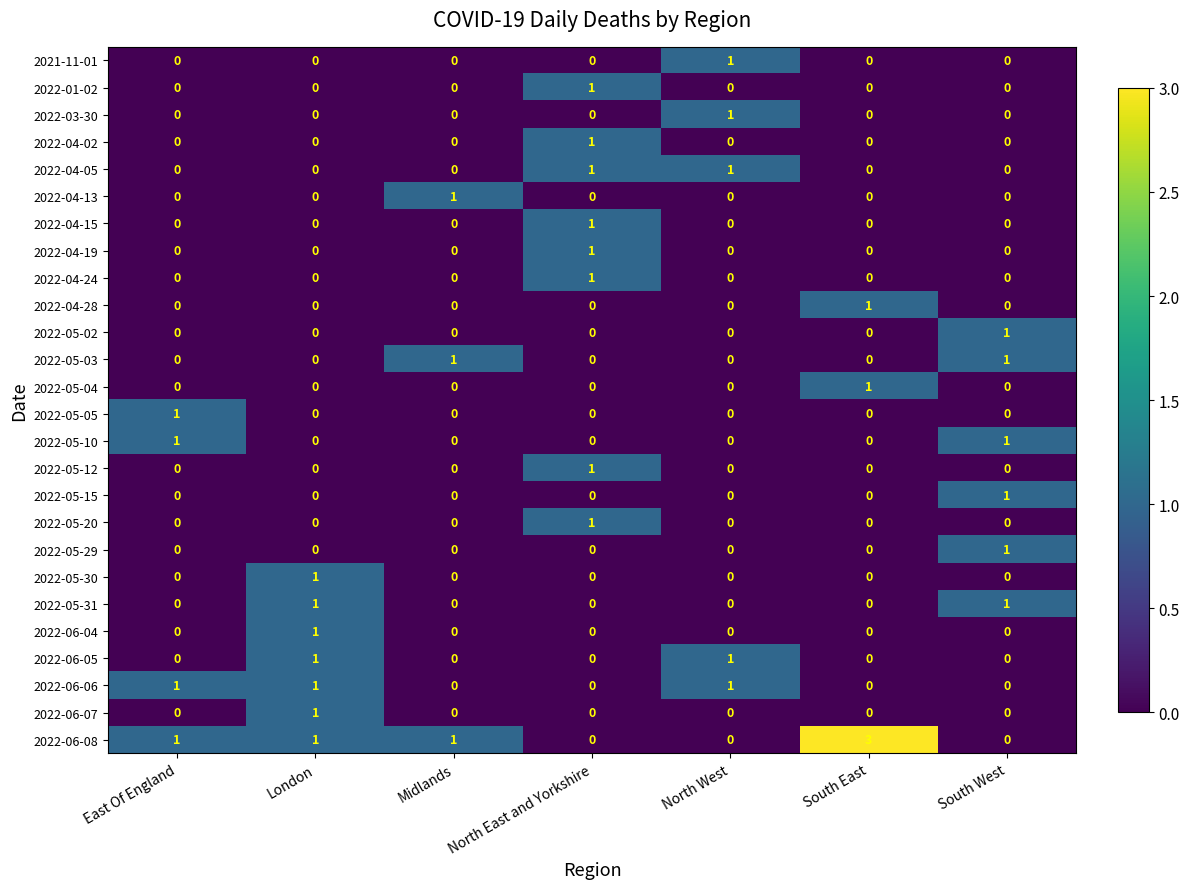

How many values in the 2022-06-06 series exceed 0?

3